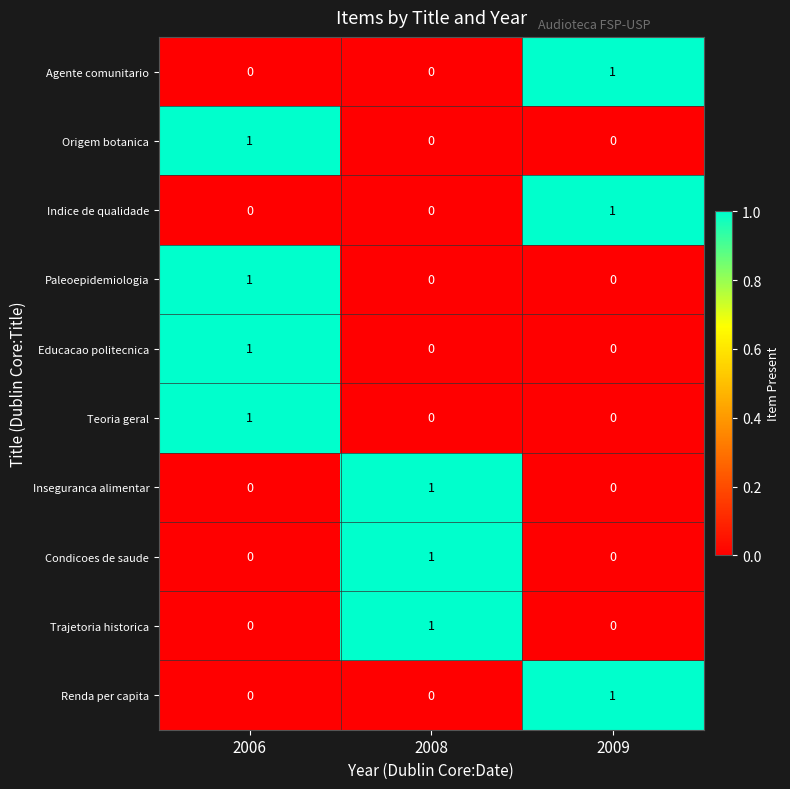

Which category has the highest value in the Trajetoria historica series?

2008